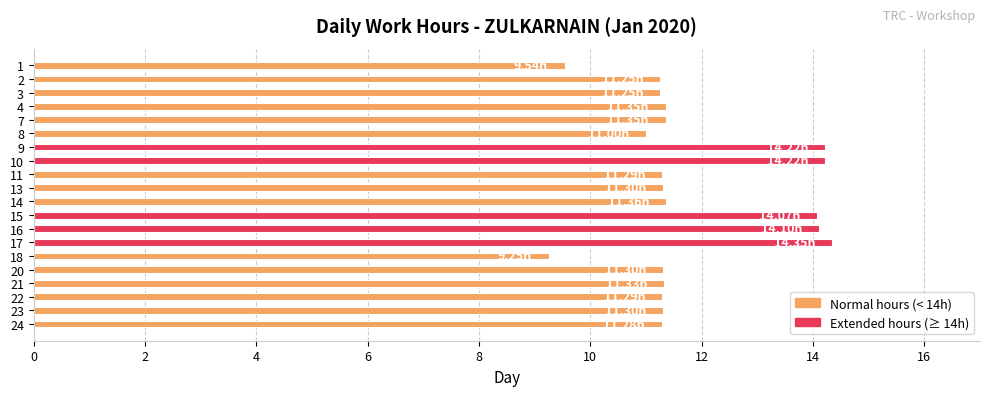

What is the difference between the values at 1 and 24?

1.7